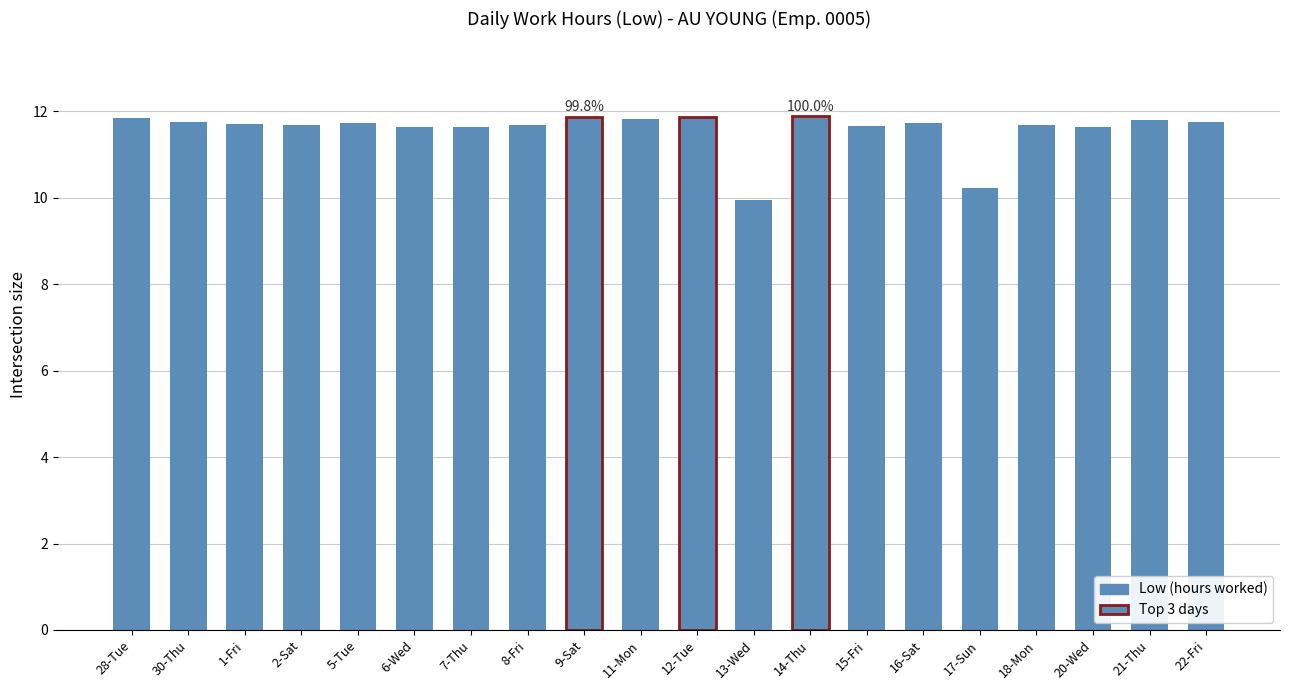

Is it true that the value at 15-Fri is 20.2?

False